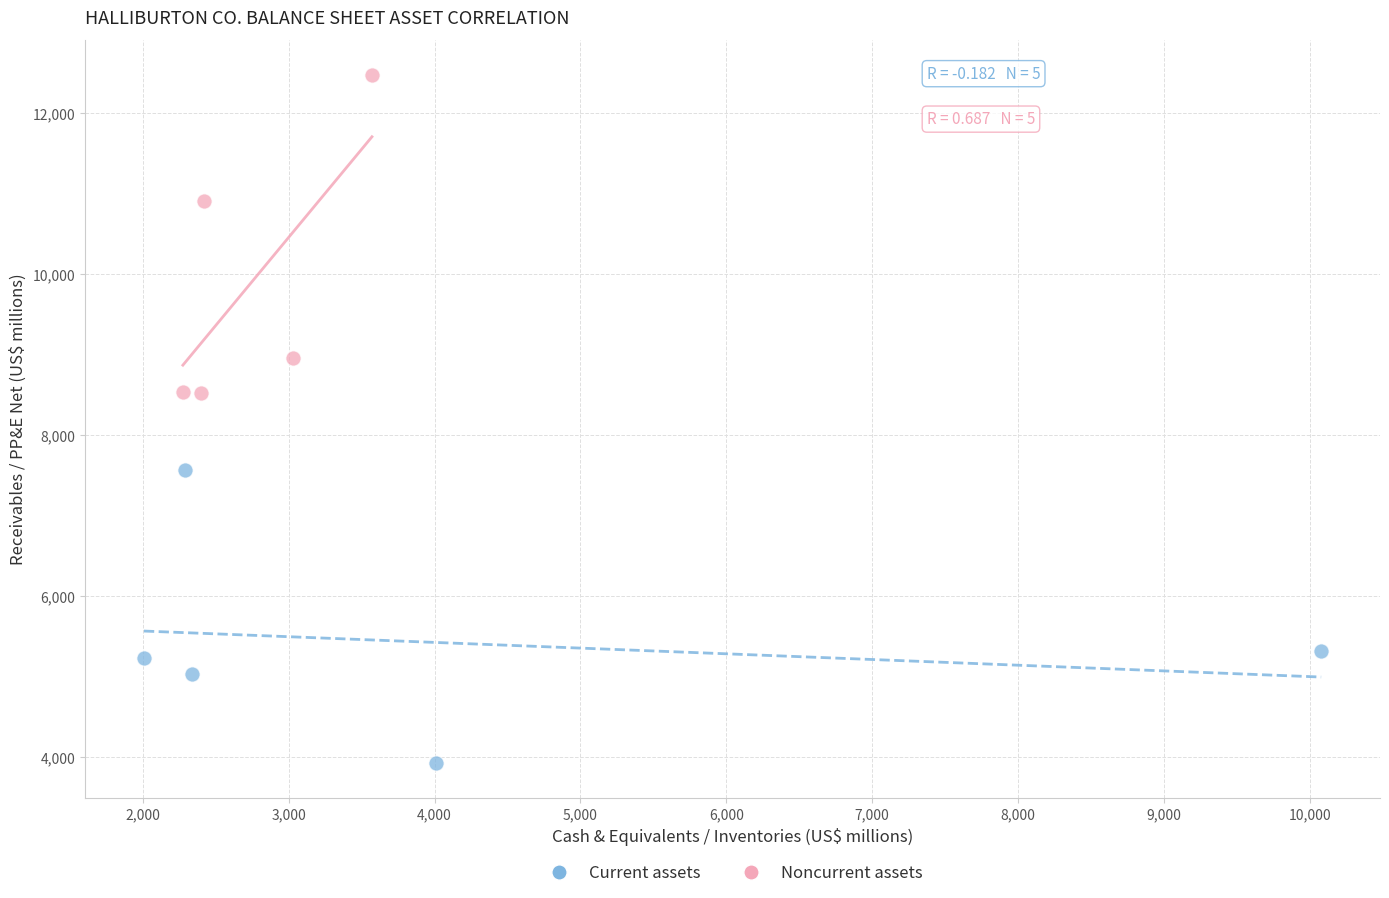

Which series contains the highest Y value?

Noncurrent assets